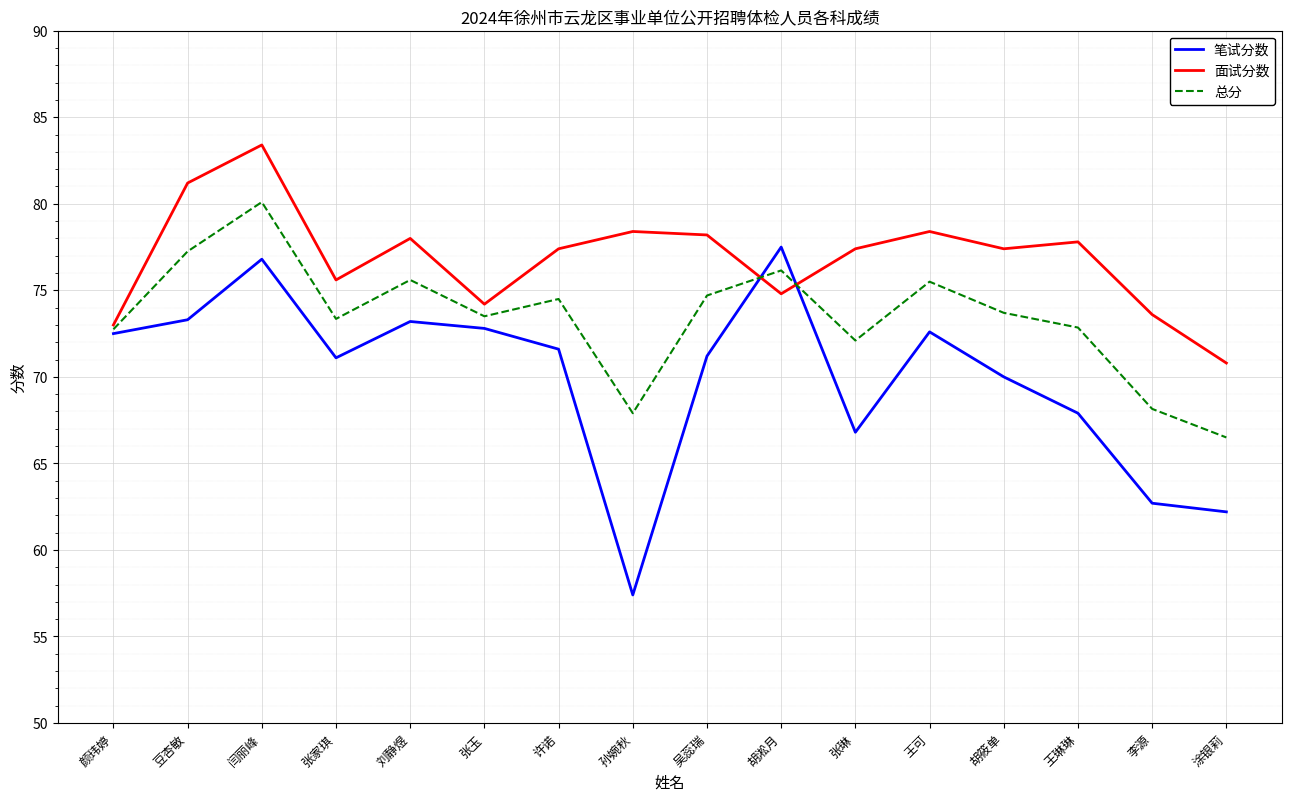

List the series in order of their overall mean, lowest first.

笔试分数, 总分, 面试分数